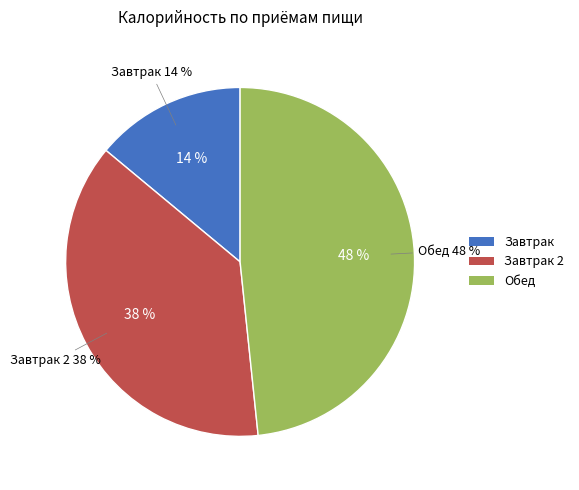

Combined, do Обед and Завтрак account for over 50%?

Yes